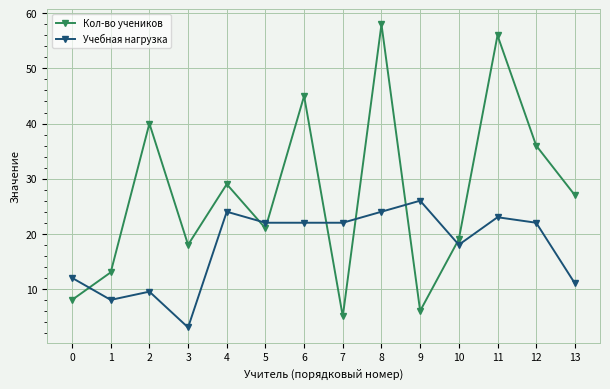

How many data points in Кол-во учеников are less than 27?

7